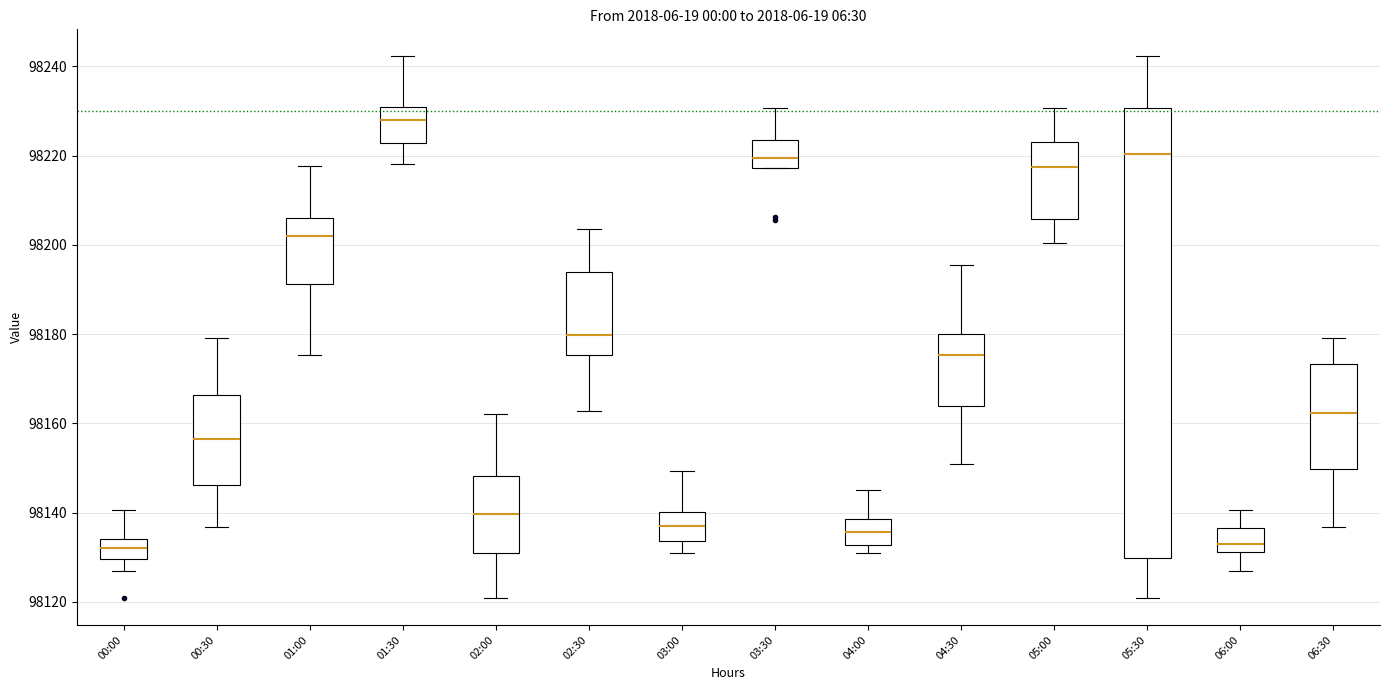

Which box's median line is the highest?

01:30